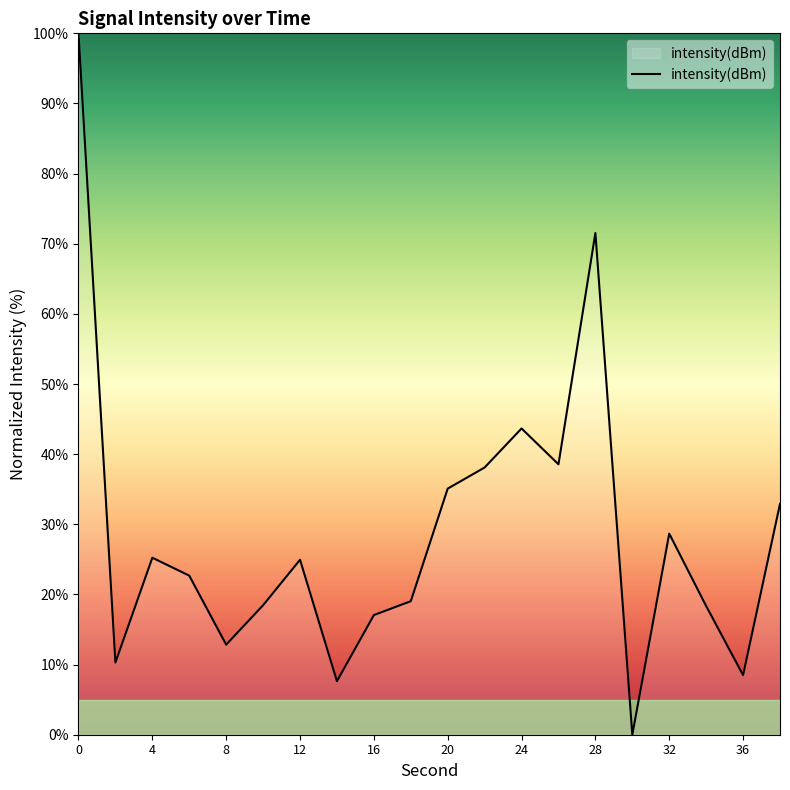

What is the greatest value displayed?

100.0